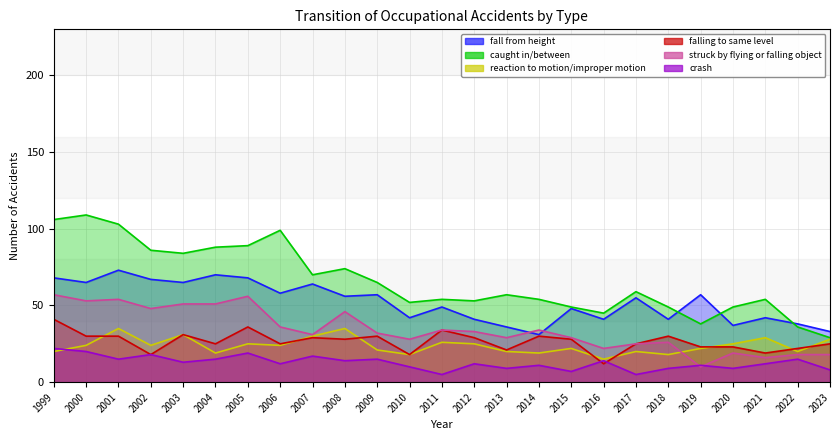

Between 2012 and 2022, which series saw the biggest shift?

caught in/between